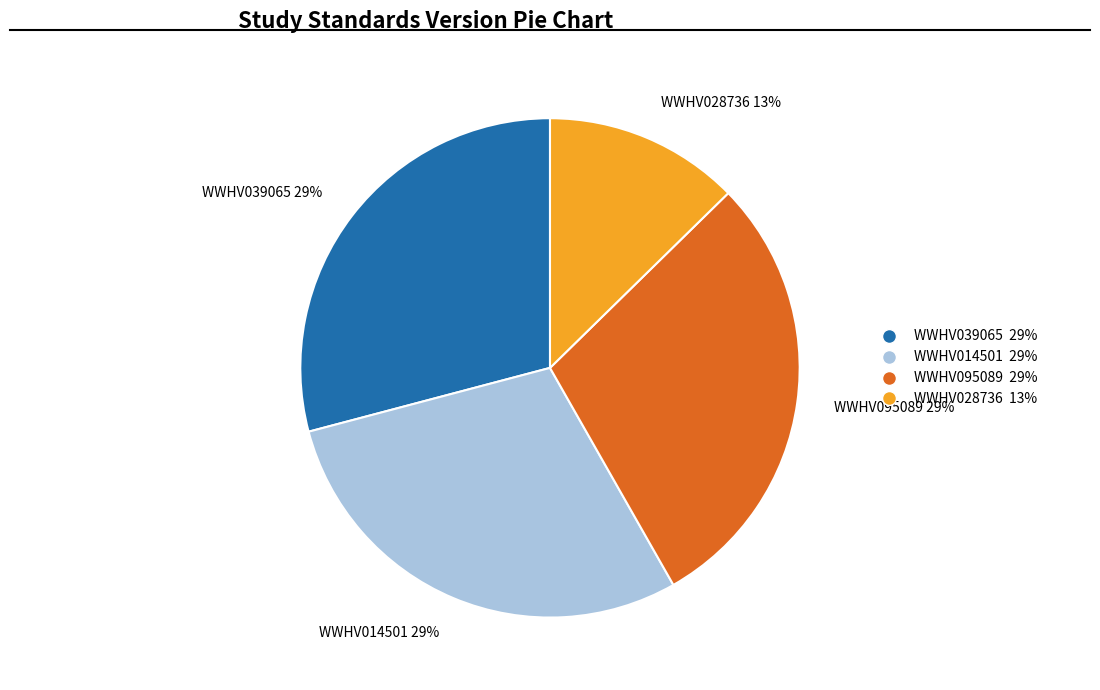

Is there a majority slice in this chart?

No